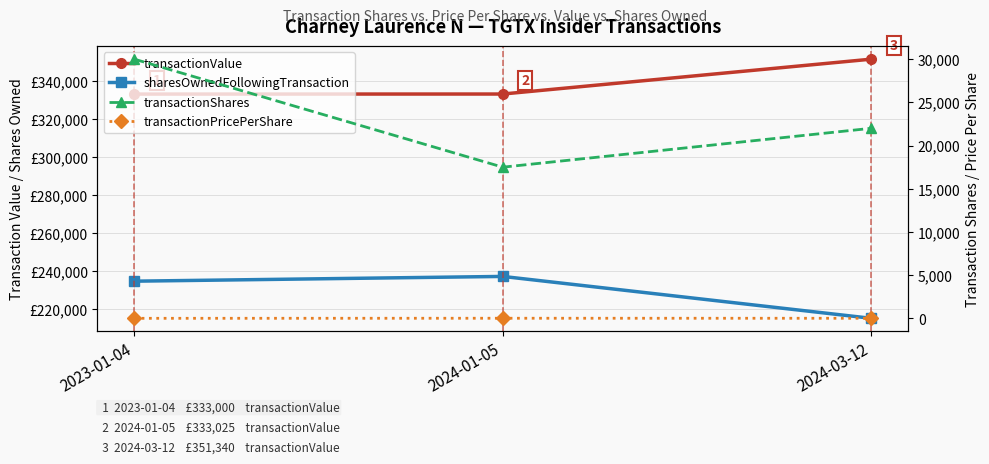

Which series has the largest total across all categories?

transactionValue